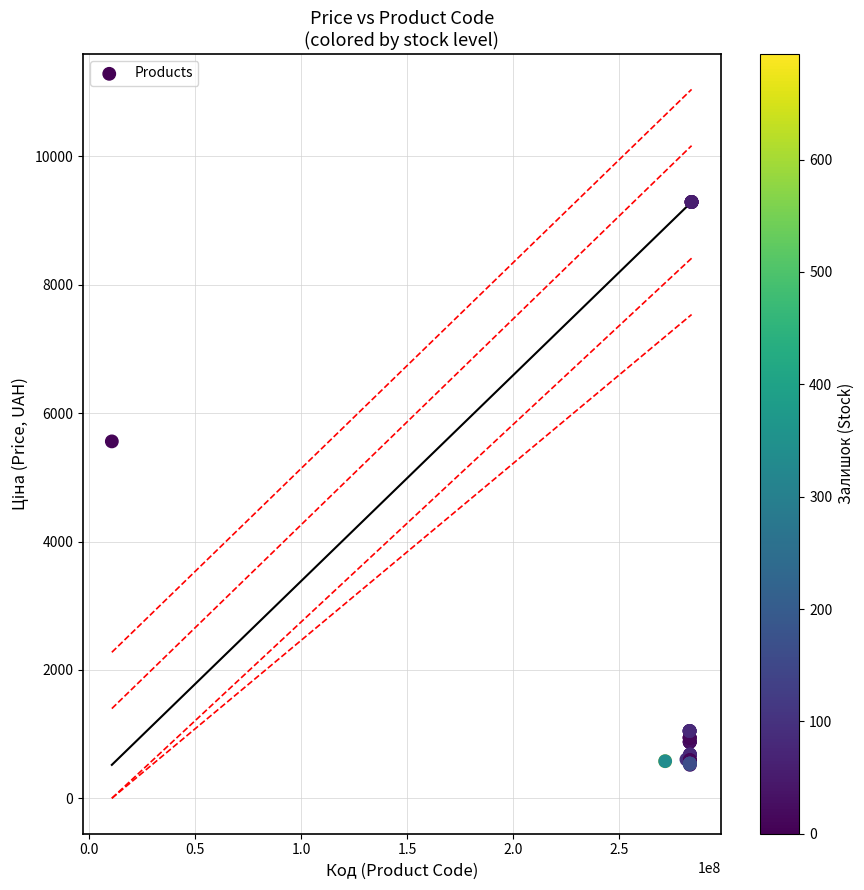

What Y value in the scatter plot is closest to 4905?

5560.3